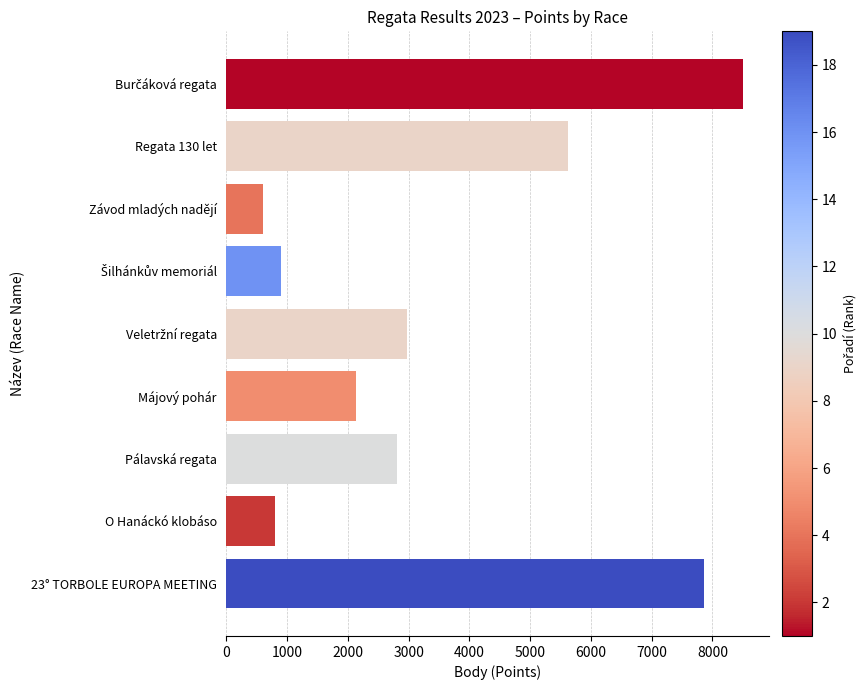

How many series are shown in this chart?

1